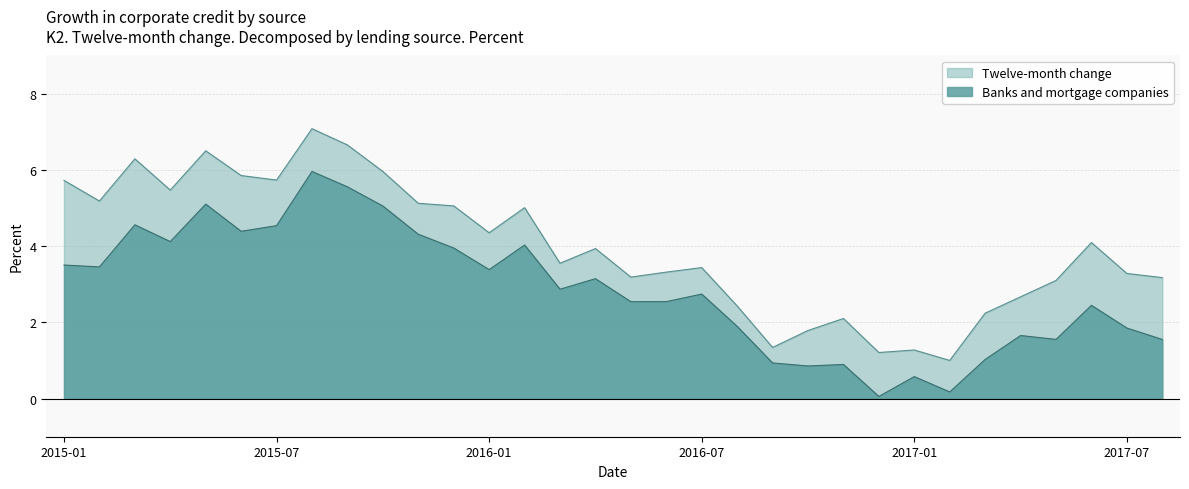

Which has a higher value, 2016-05 or 2015-09?

2015-09